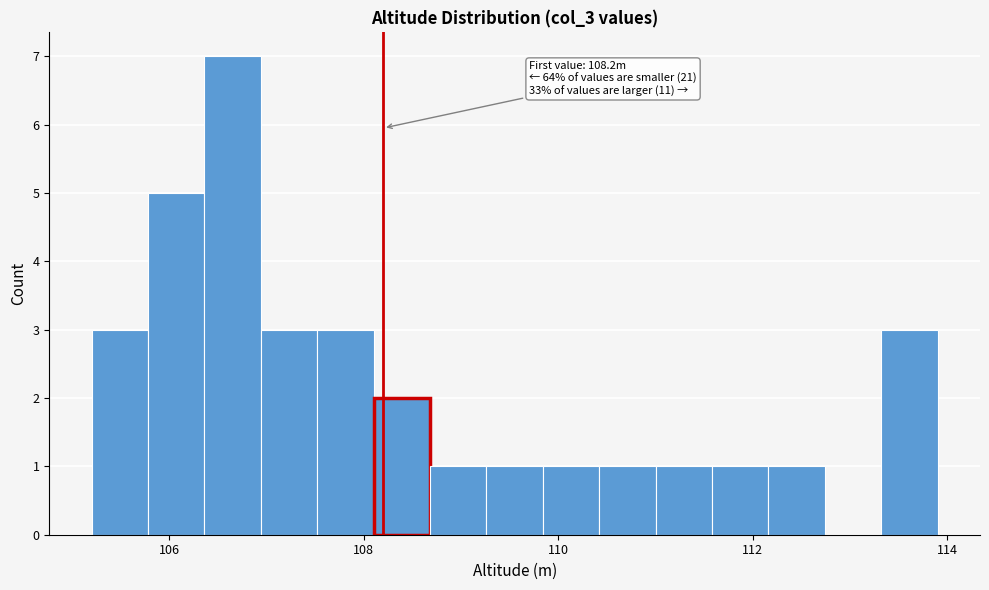

Read against the x-axis, roughly where is the centre of the tallest bar?

106.6